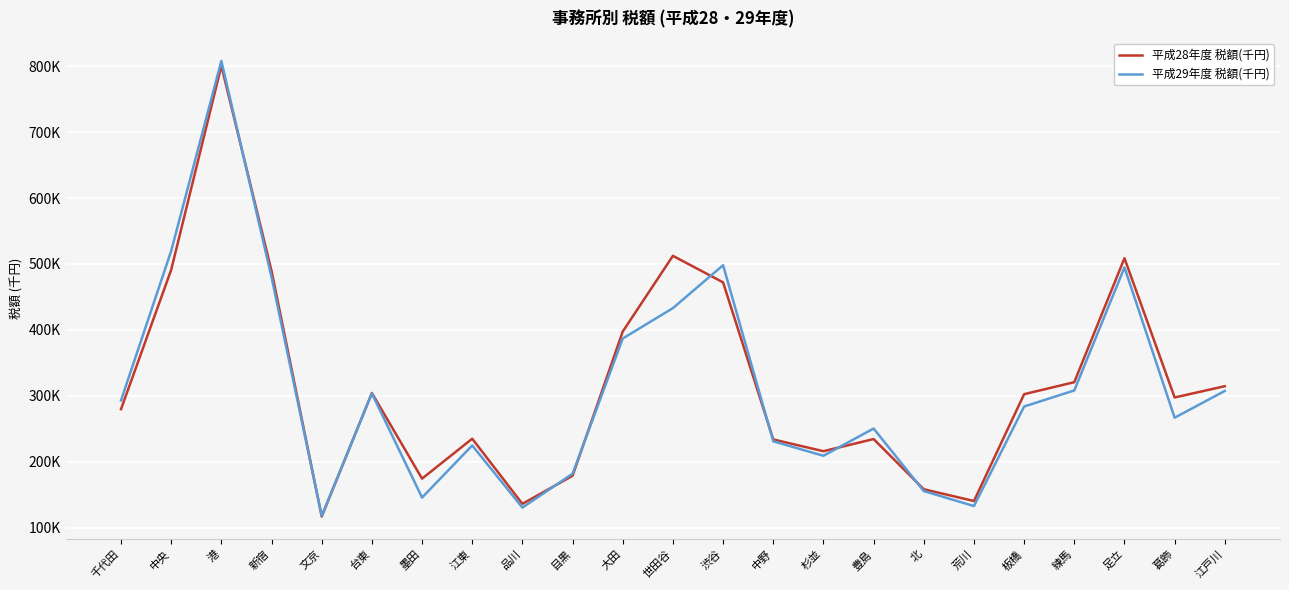

What is the sum of the 平成29年度 税額(千円) values at 世田谷 and 足立?

927690